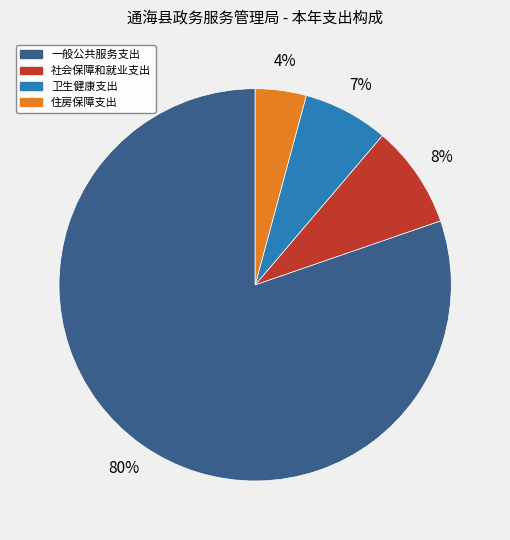

To the nearest percent, what portion does 社会保障和就业支出 represent?

8%